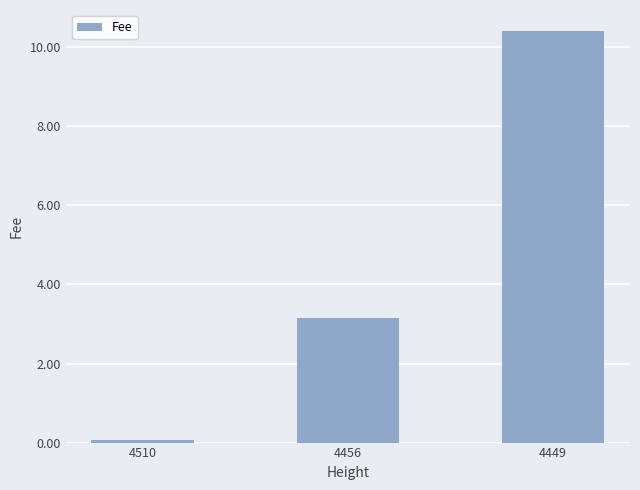

Which category has the highest value across all series?

4449